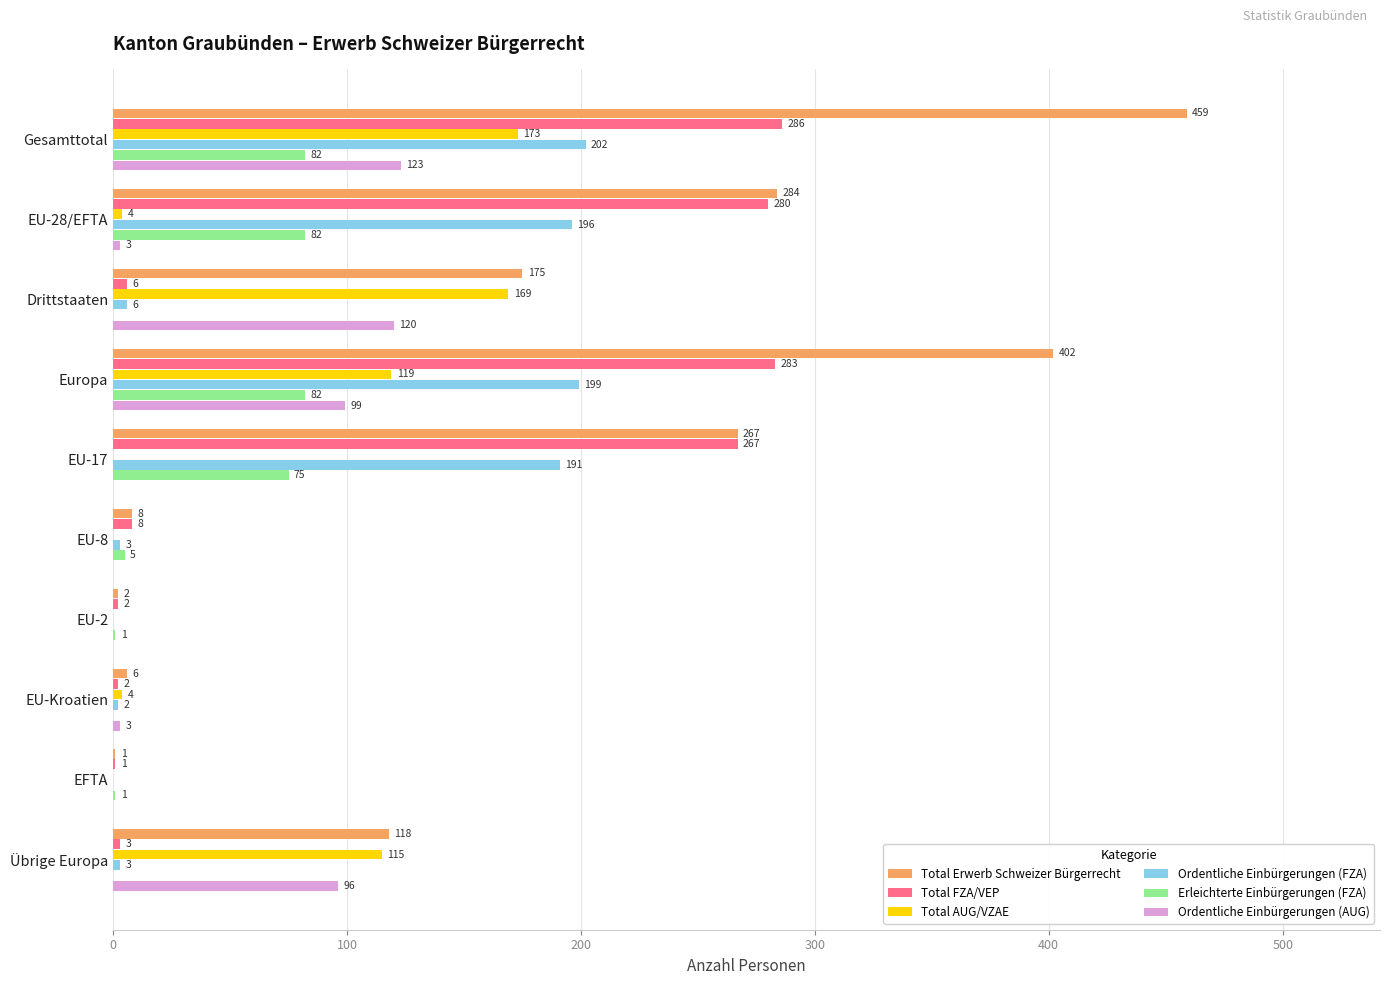

What is the sum of all Ordentliche Einbürgerungen (FZA) values?

802